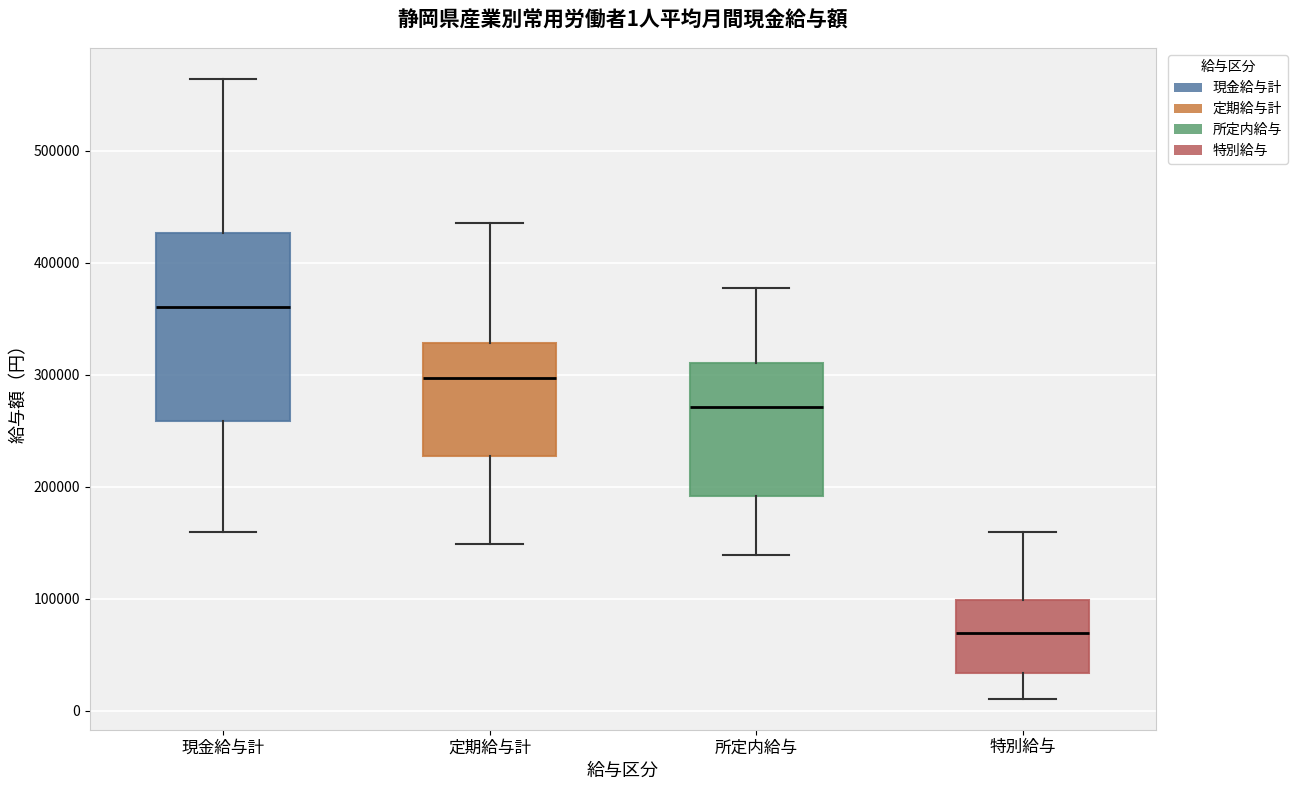

Which box has the highest median line?

現金給与計